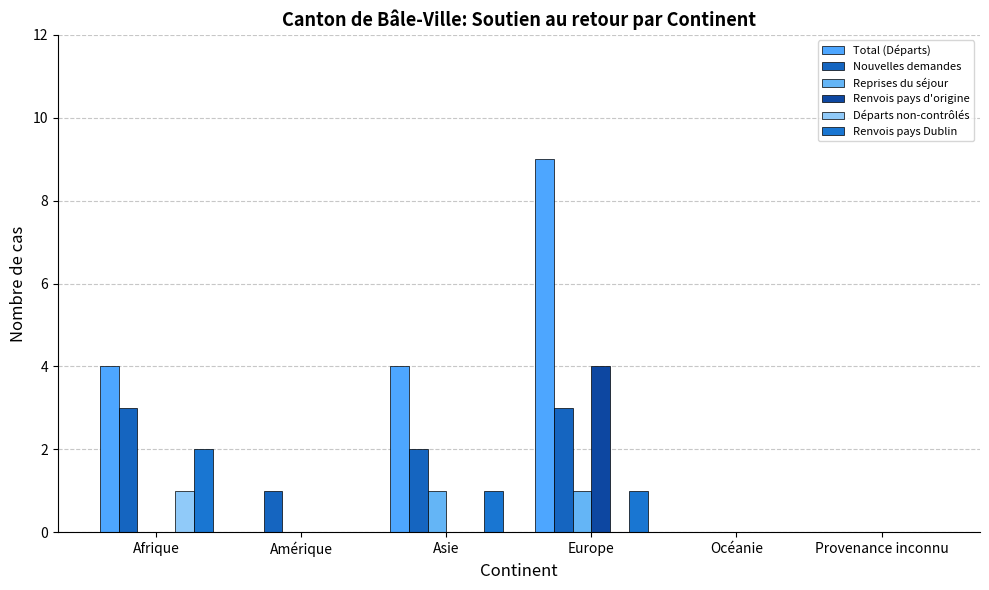

Which label corresponds to the largest value in the chart?

Europe